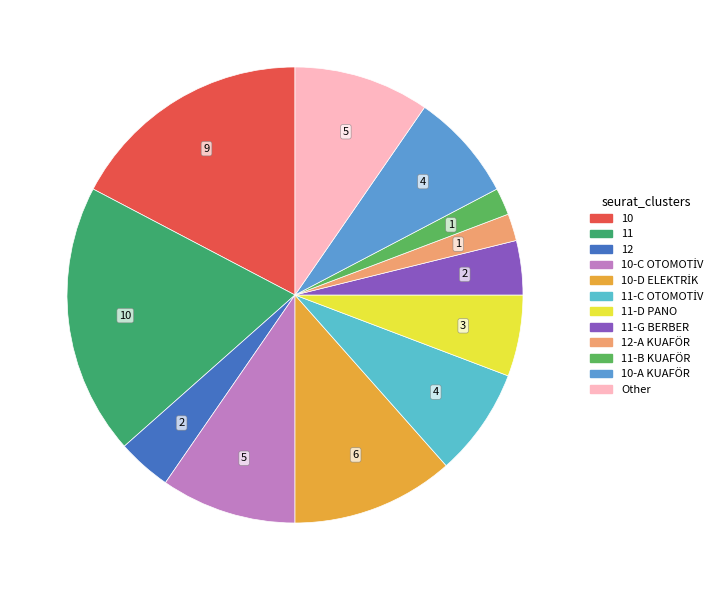

How many slices are in this pie chart?

12